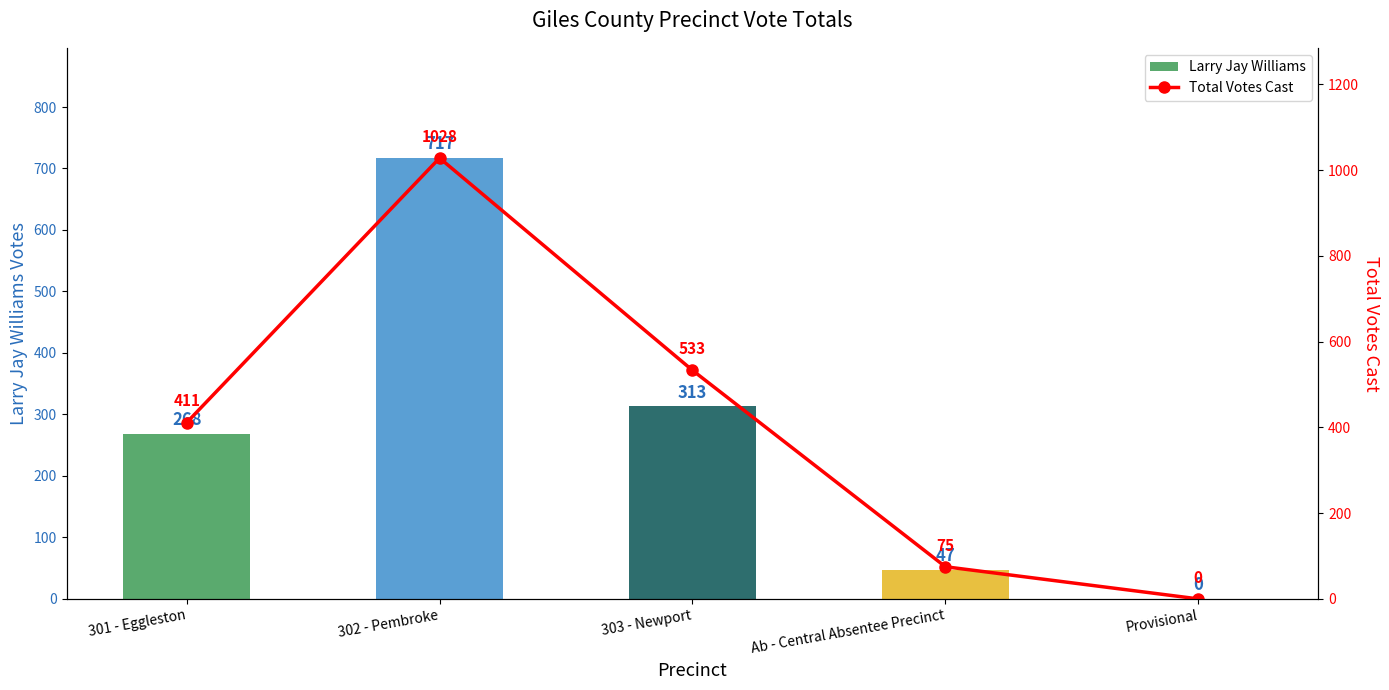

Reading left to right, extract all data points from this chart.

Larry Jay Williams: 268	717	313	47	0
Total Votes Cast: 411	1028	533	75	0